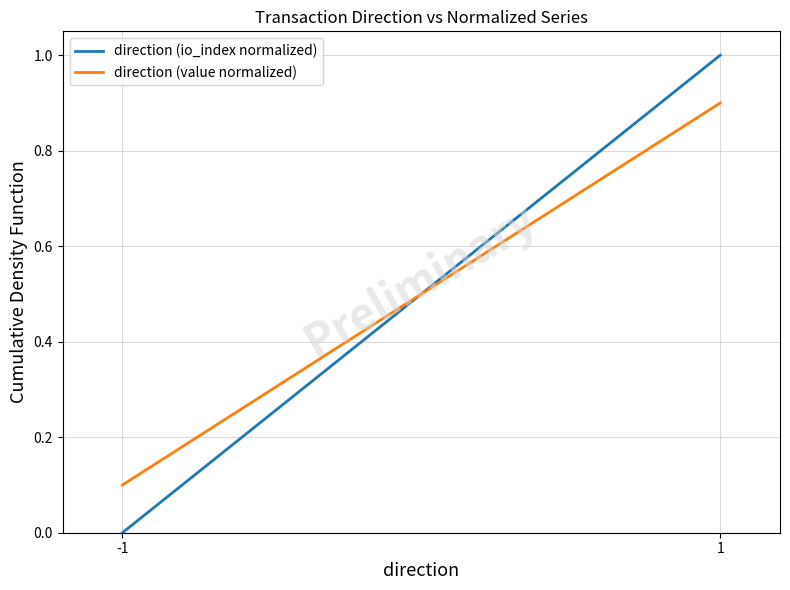

How many values in direction (io_index normalized) are above zero?

1